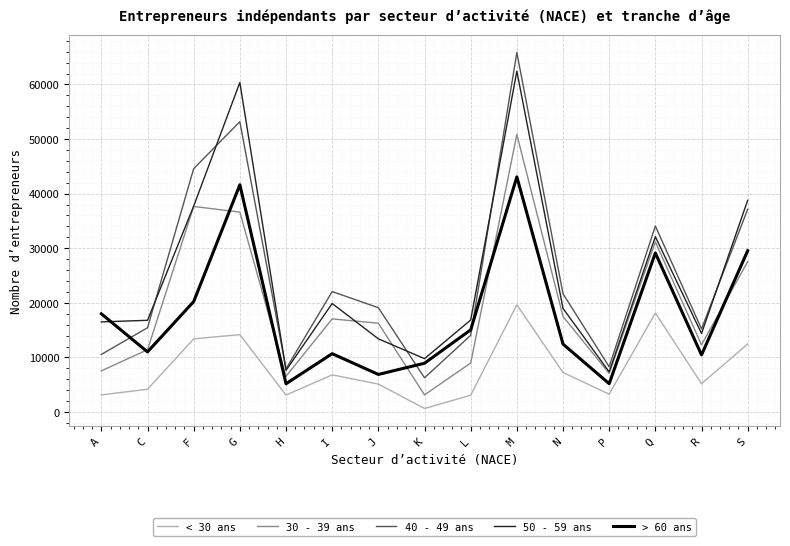

At which category does the chart reach its minimum across all series?

K